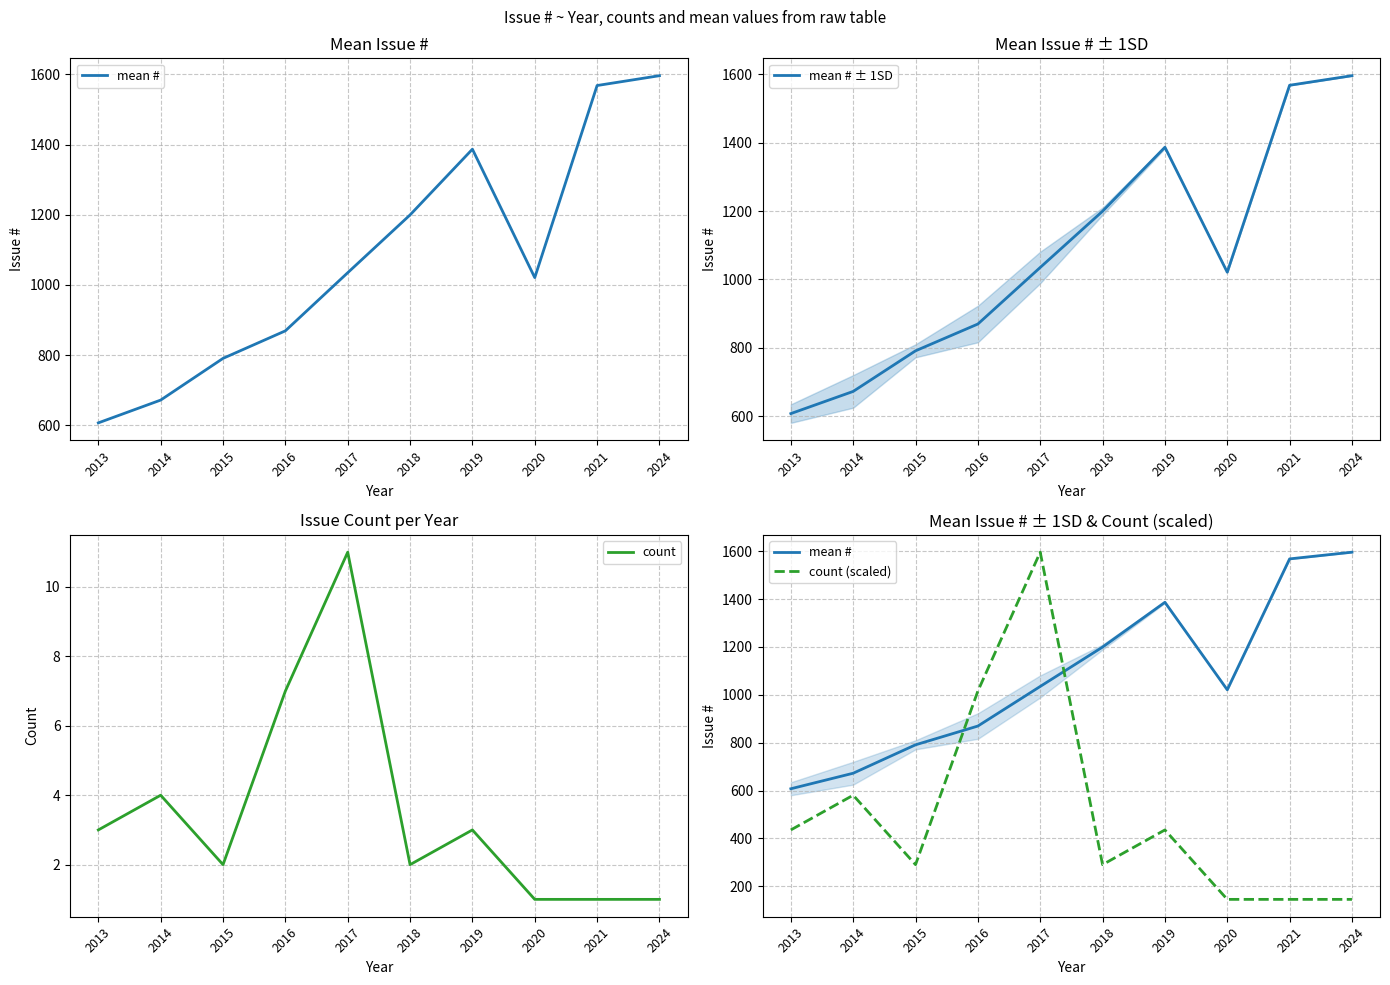

At how many categories does at least one series exceed 803?

7